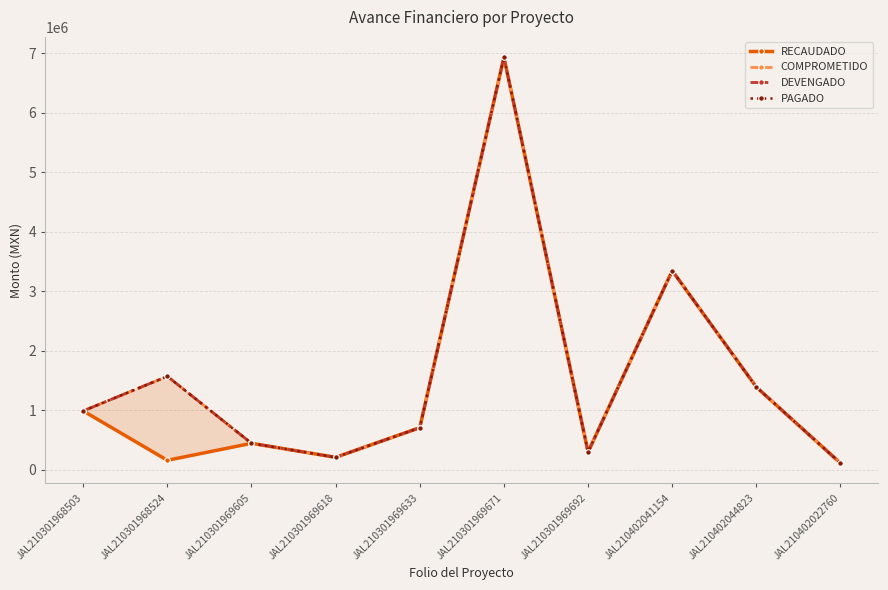

Which category has the highest value in the PAGADO series?

JAL210301969671